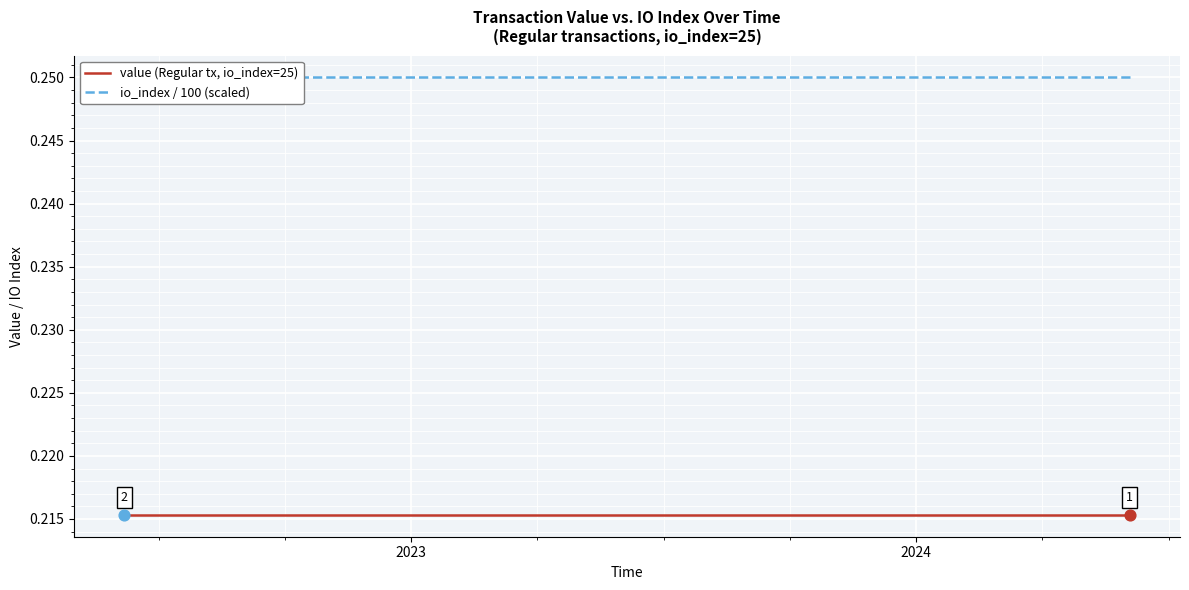

What are all the series names shown in the legend?

value (Regular tx, io_index=25), io_index / 100 (scaled)